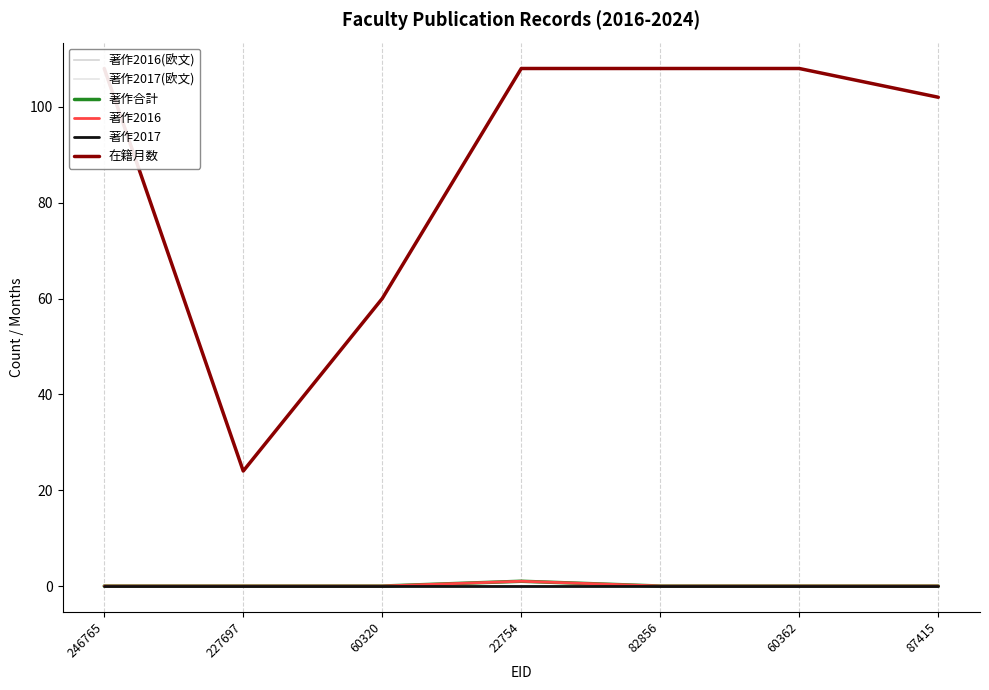

Which has a higher value, 60320 or 22754?

60320